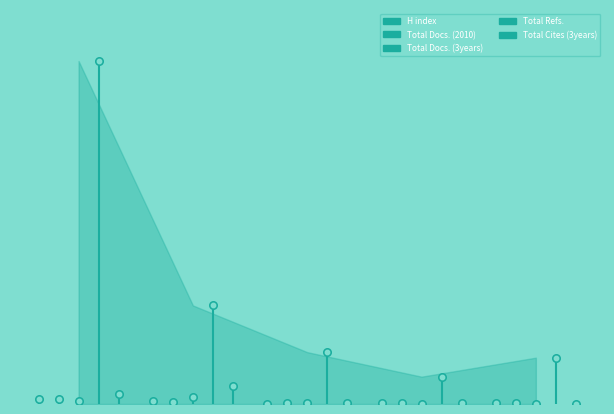

Which series reaches the maximum Y coordinate?

Total Refs.